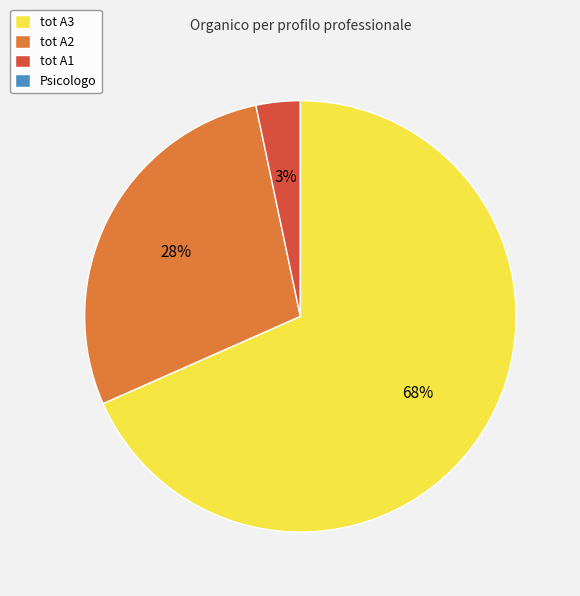

Is it true that tot A2 is 41% of the pie?

False